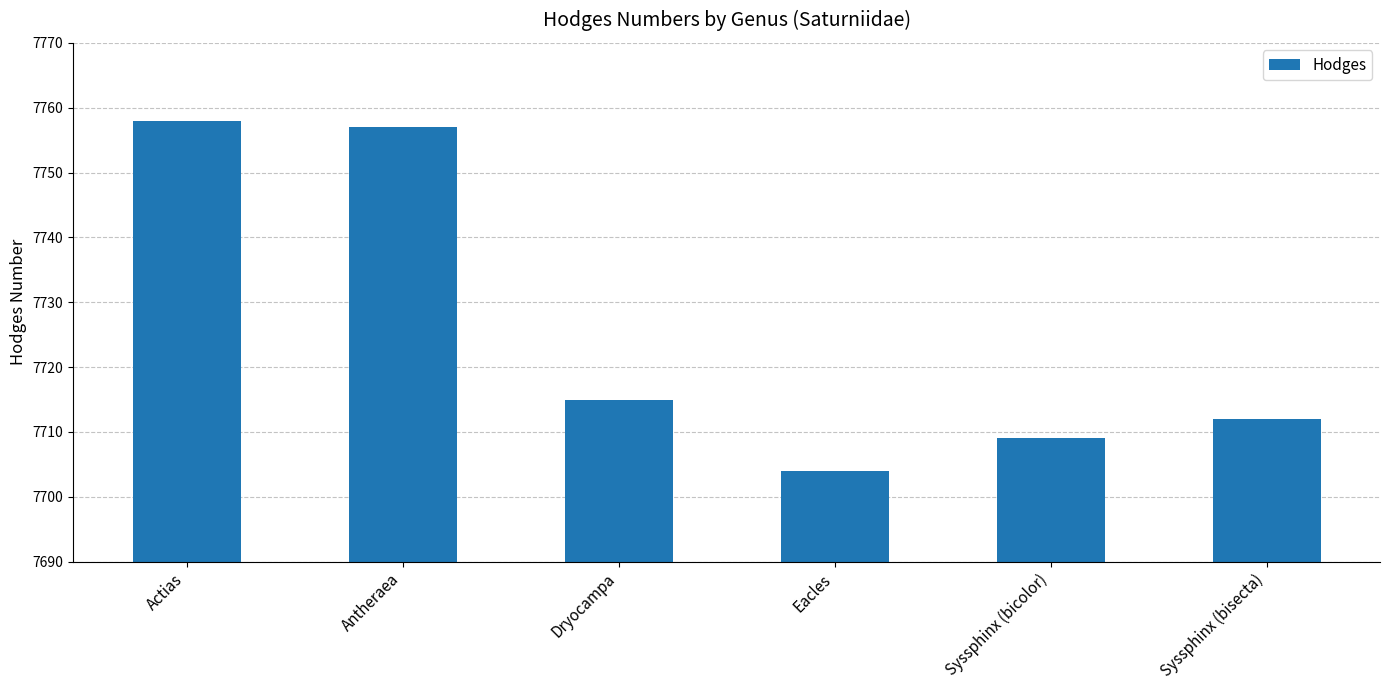

Reading left to right, extract all data points from this chart.

Actias=7758	Antheraea=7757	Dryocampa=7715	Eacles=7704	Syssphinx (bicolor)=7709	Syssphinx (bisecta)=7712